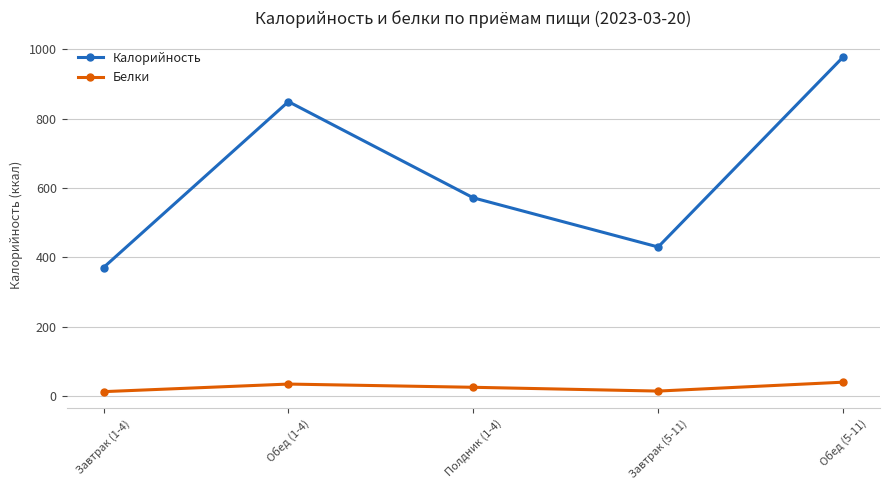

What is the greatest value displayed?

977.6